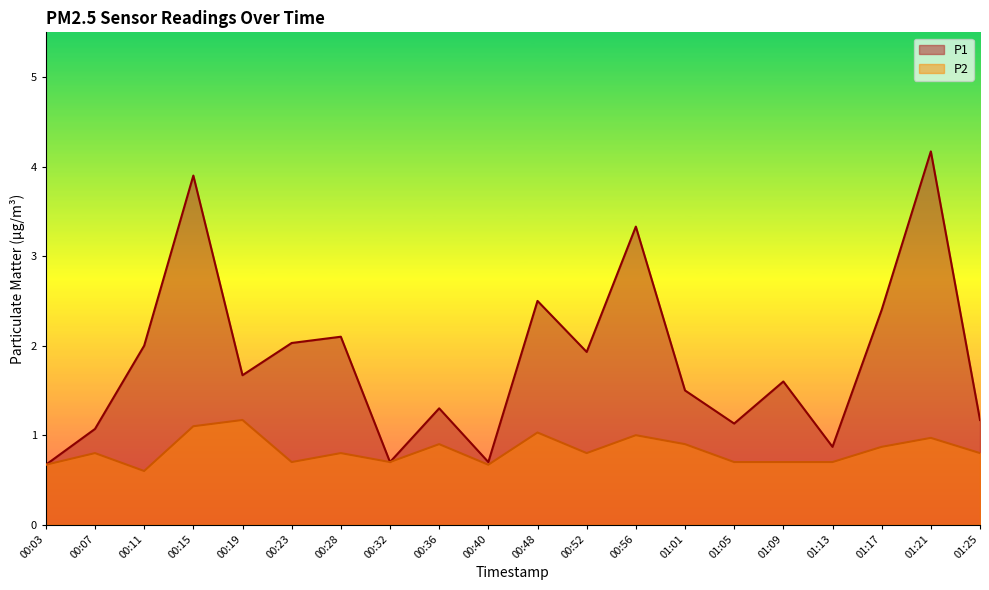

What is the difference between the maximum and minimum values in the P1 series?

3.5